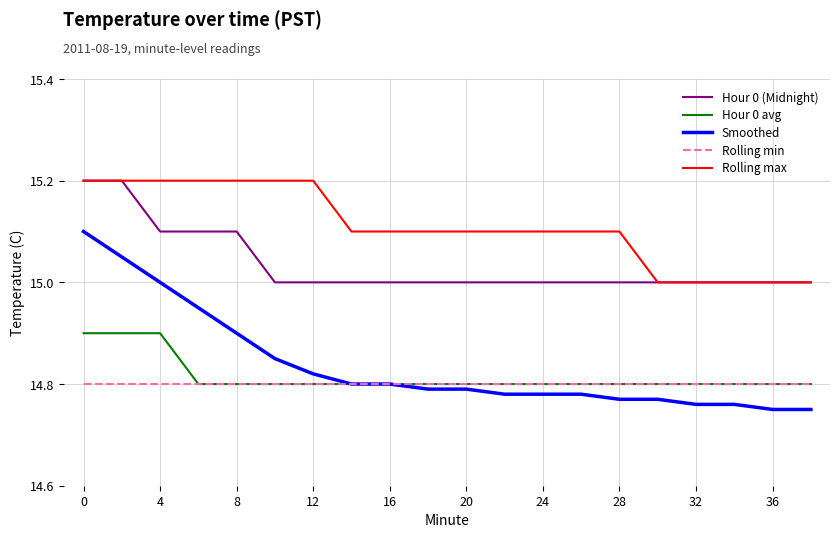

True or false: Rolling max and Smoothed intersect in this chart.

False